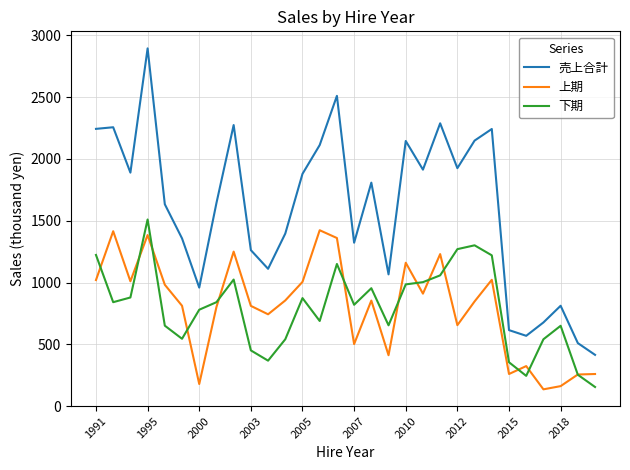

Which series has the largest total across all categories?

売上合計